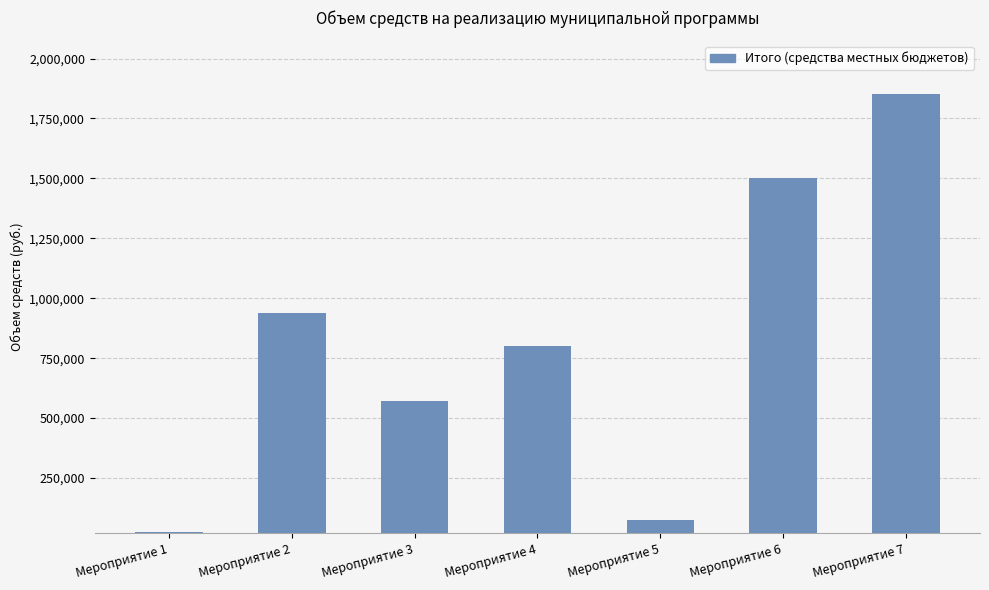

What is the smallest value displayed?

23600.0